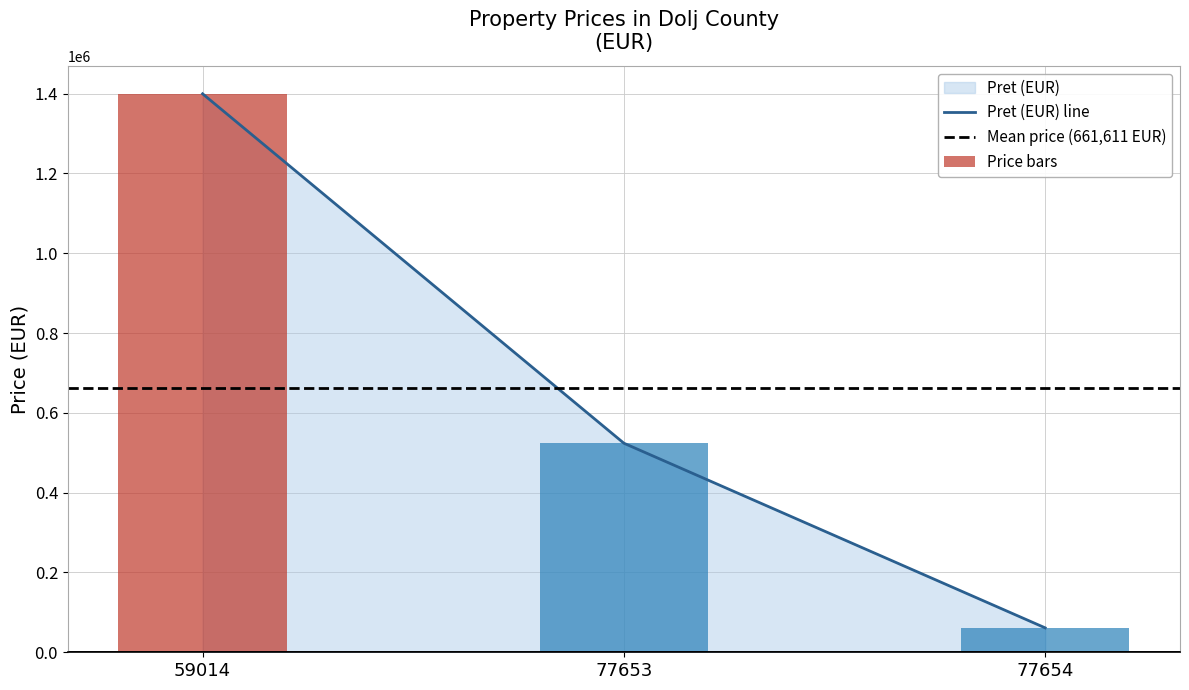

Reading right to left, transcribe all the data shown in this chart.

61200	523950	1399682